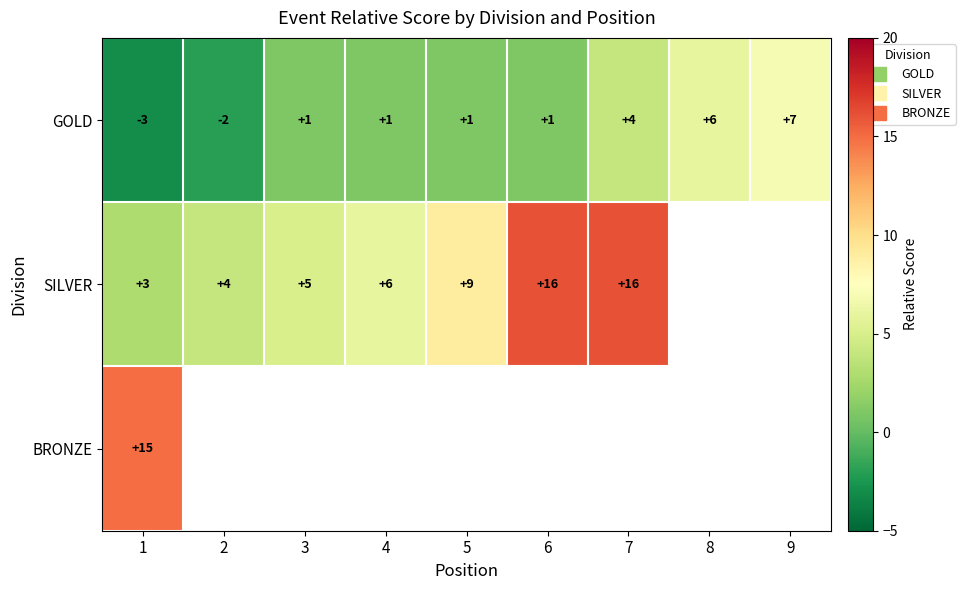

What is the maximum value for GOLD?

7.0